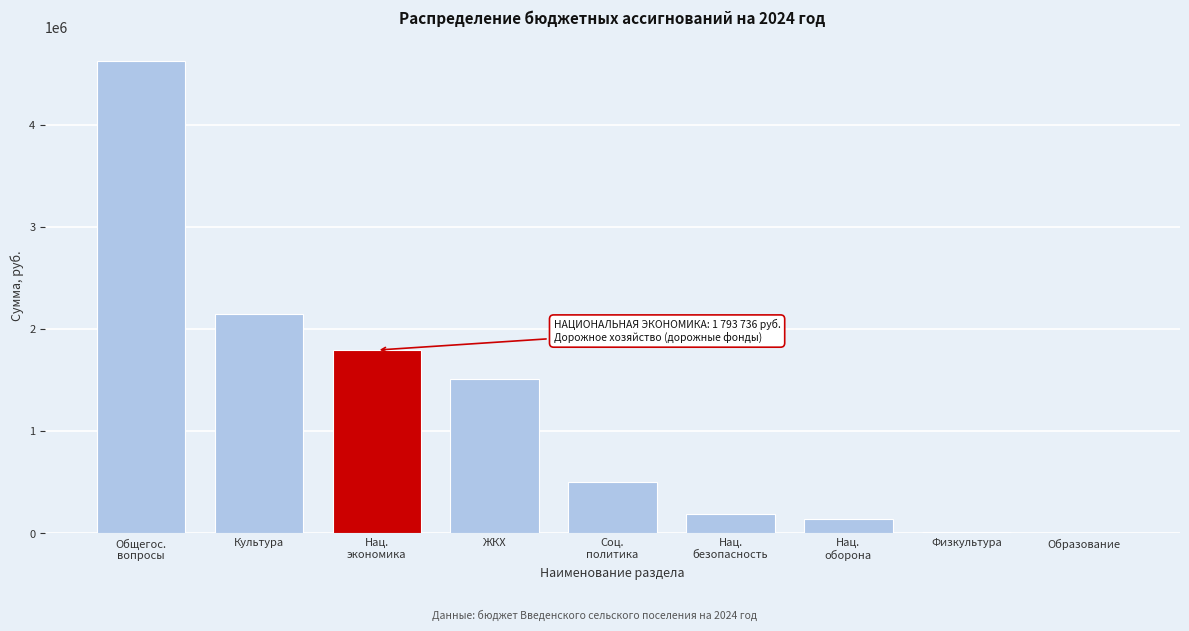

What is the greatest value displayed?

4621326.3